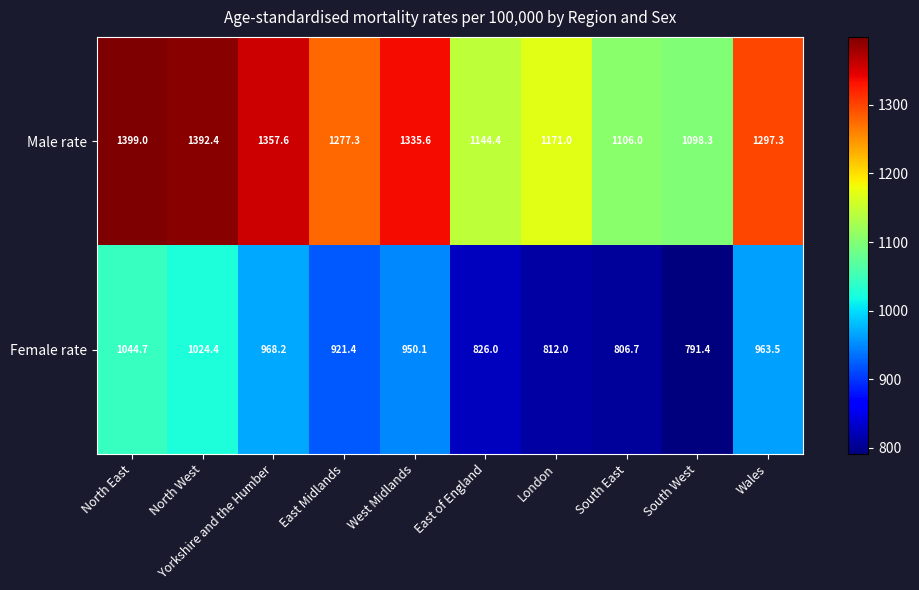

List the series in order of their peak value, lowest first.

Female rate, Male rate